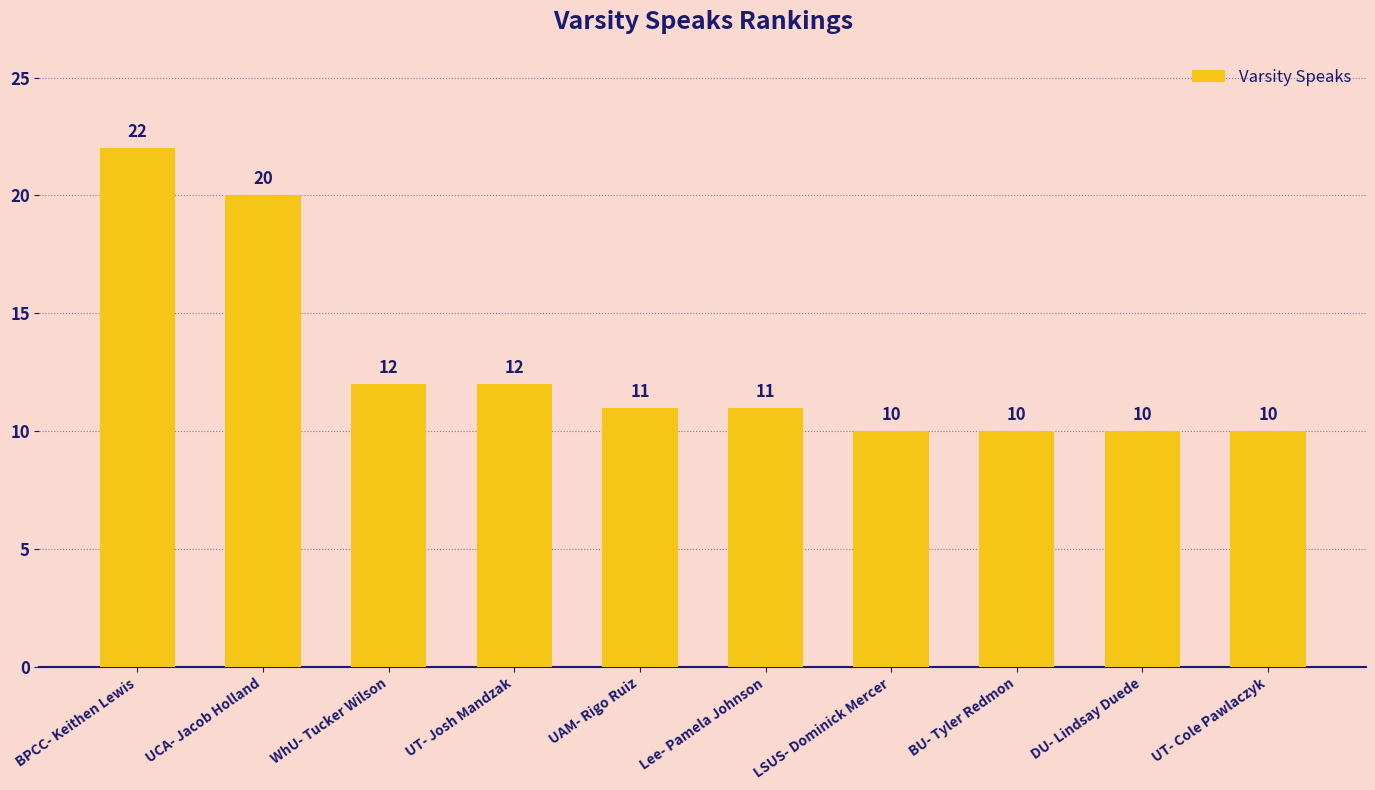

Which has a higher value, DU- Lindsay Duede or UCA- Jacob Holland?

UCA- Jacob Holland